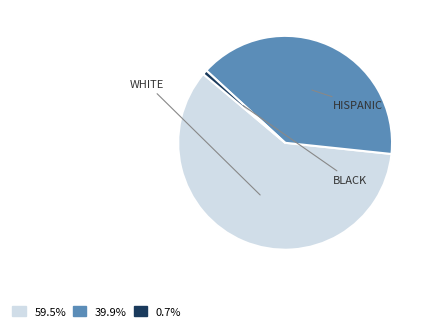

Does any single category account for the majority?

Yes